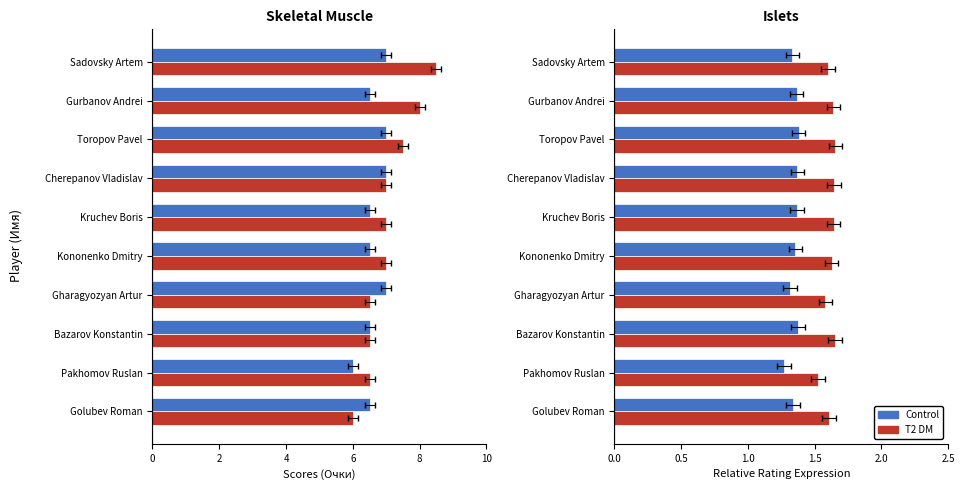

What is the difference between the second highest and minimum values in the T2 DM series?

0.1